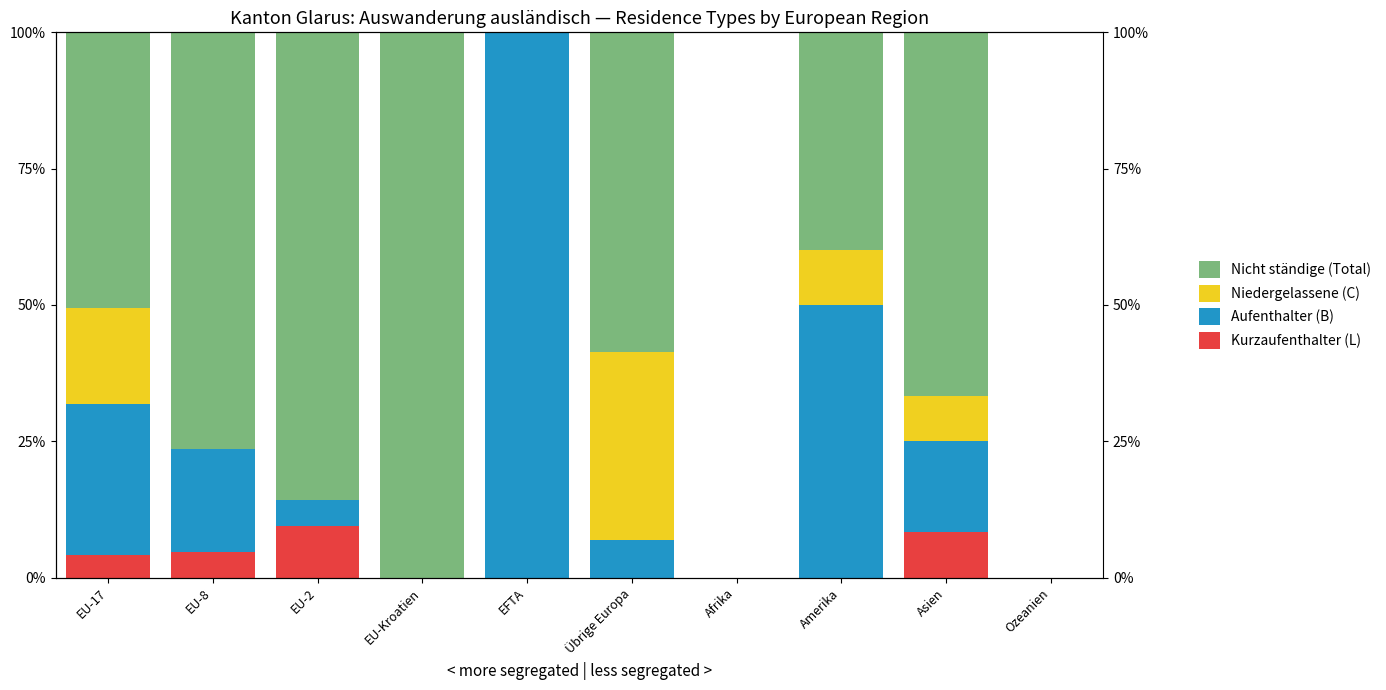

What is the maximum value for Kurzaufenthalter (L)?

9.5